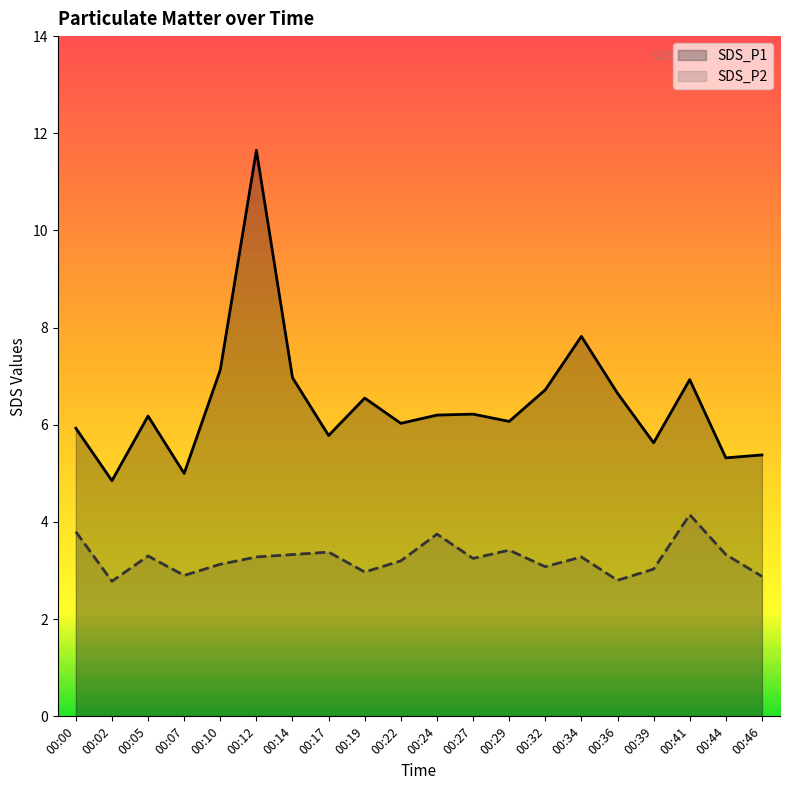

List the series in order of their overall mean, highest first.

SDS_P1, SDS_P2